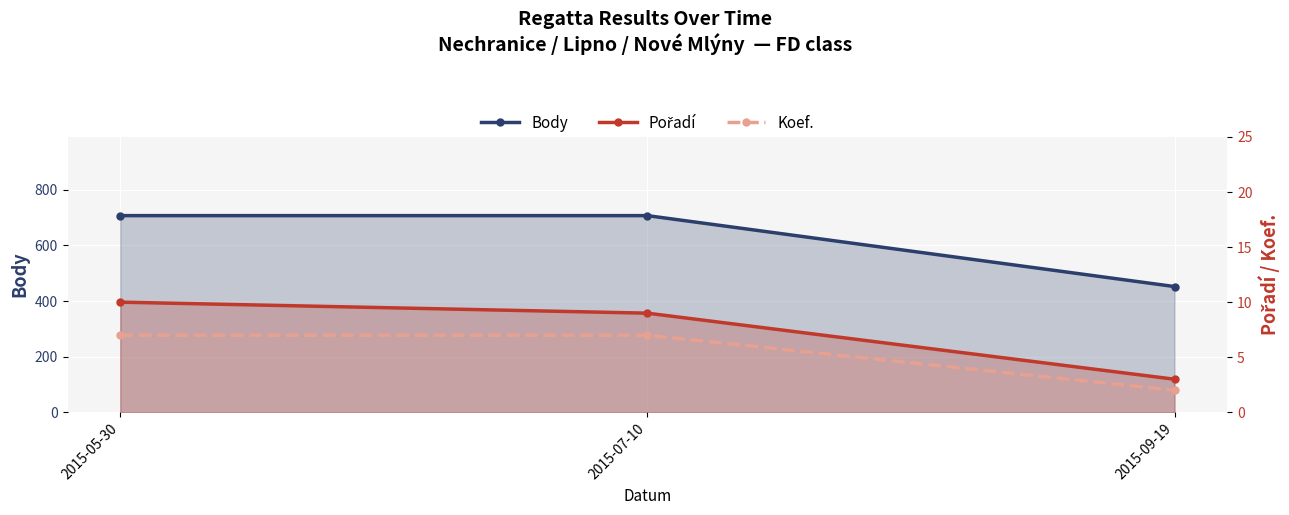

Does the chart display data point markers on the line(s)?

Yes